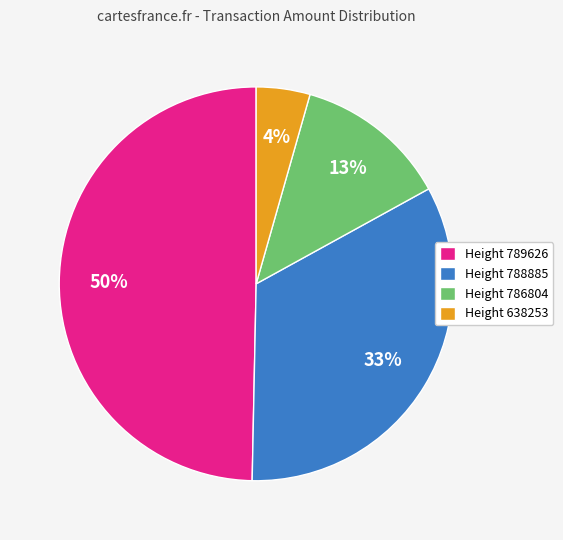

True or false: Height 638253 accounts for 4% of the total.

True